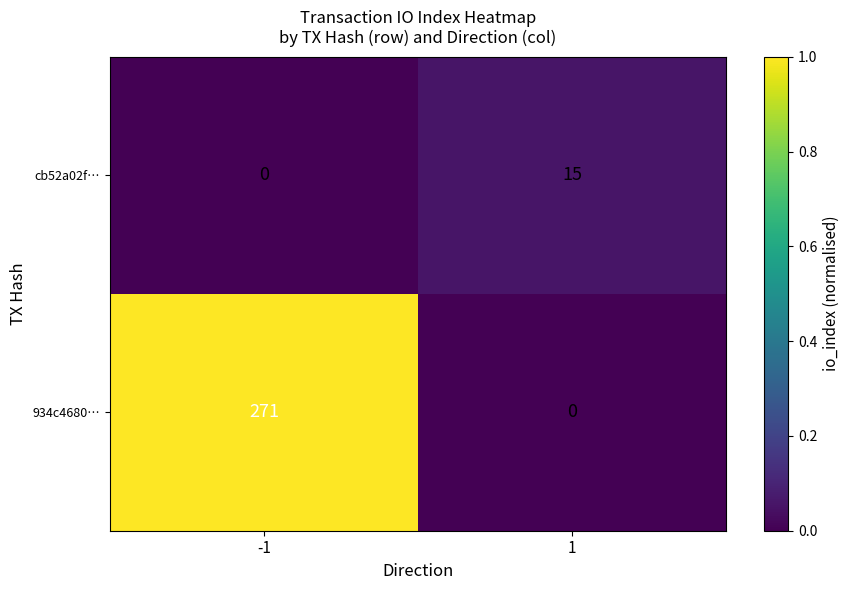

True or false: 934c4680… has a value of -162 at 1.

False